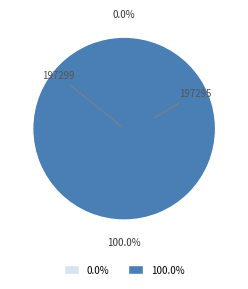

Which slice is the largest?

197295